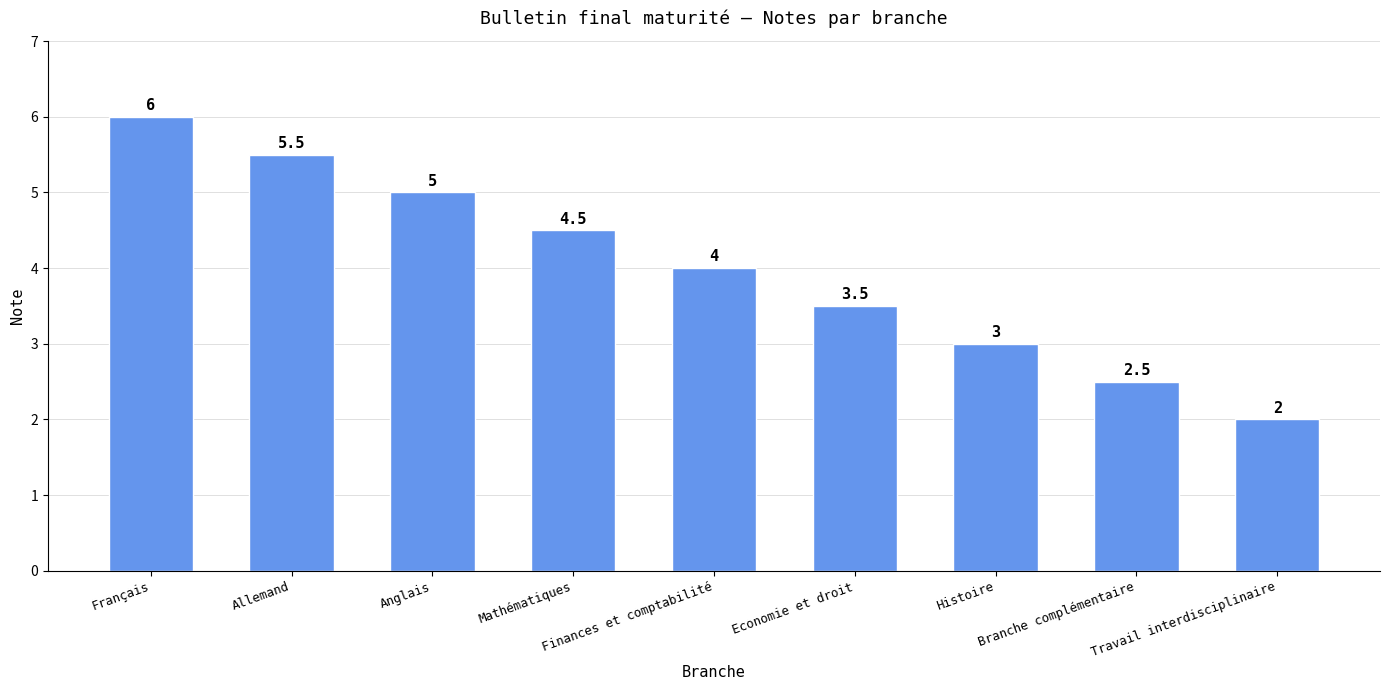

What is the approximate value at Travail interdisciplinaire?

2.0